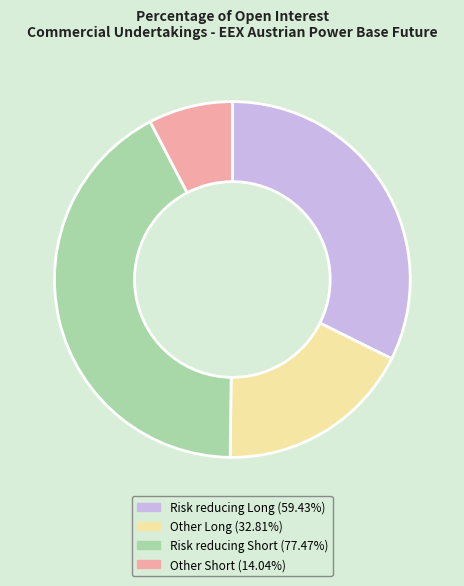

Do Risk reducing Short (77.47%) and Risk reducing Long (59.43%) together represent more than half of the pie?

Yes